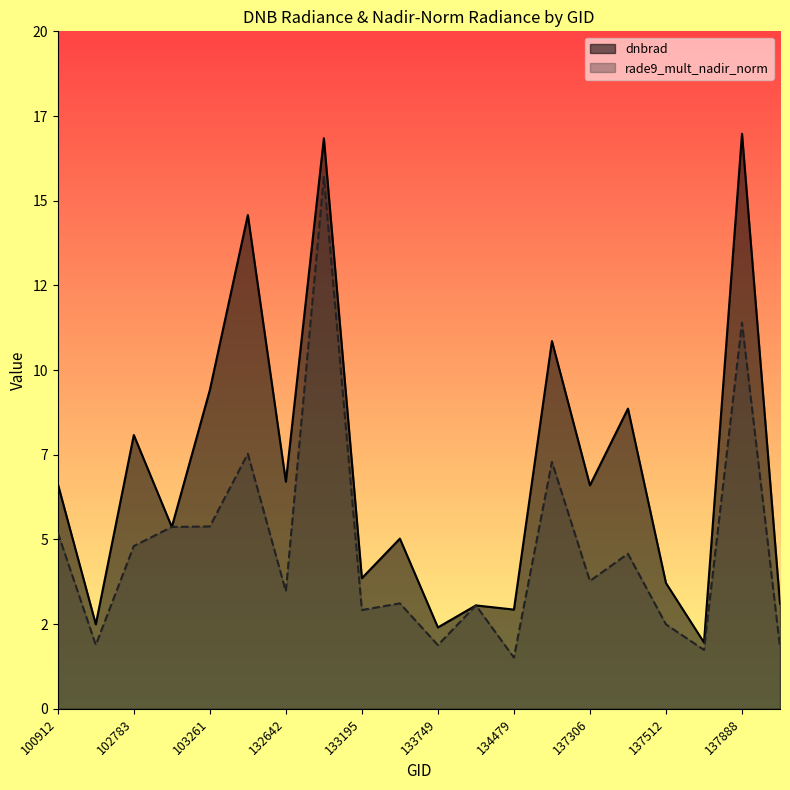

How many values in the dnbrad series exceed 6?

10